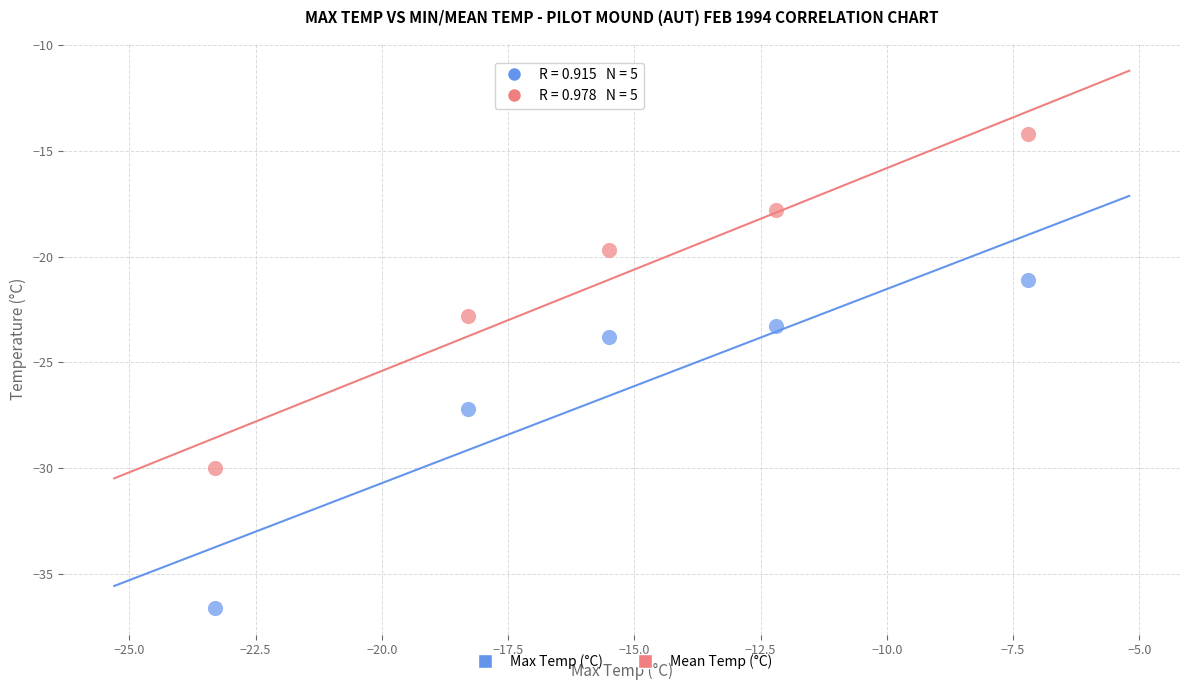

Across all series, what Y value is closest to -25?

-23.8